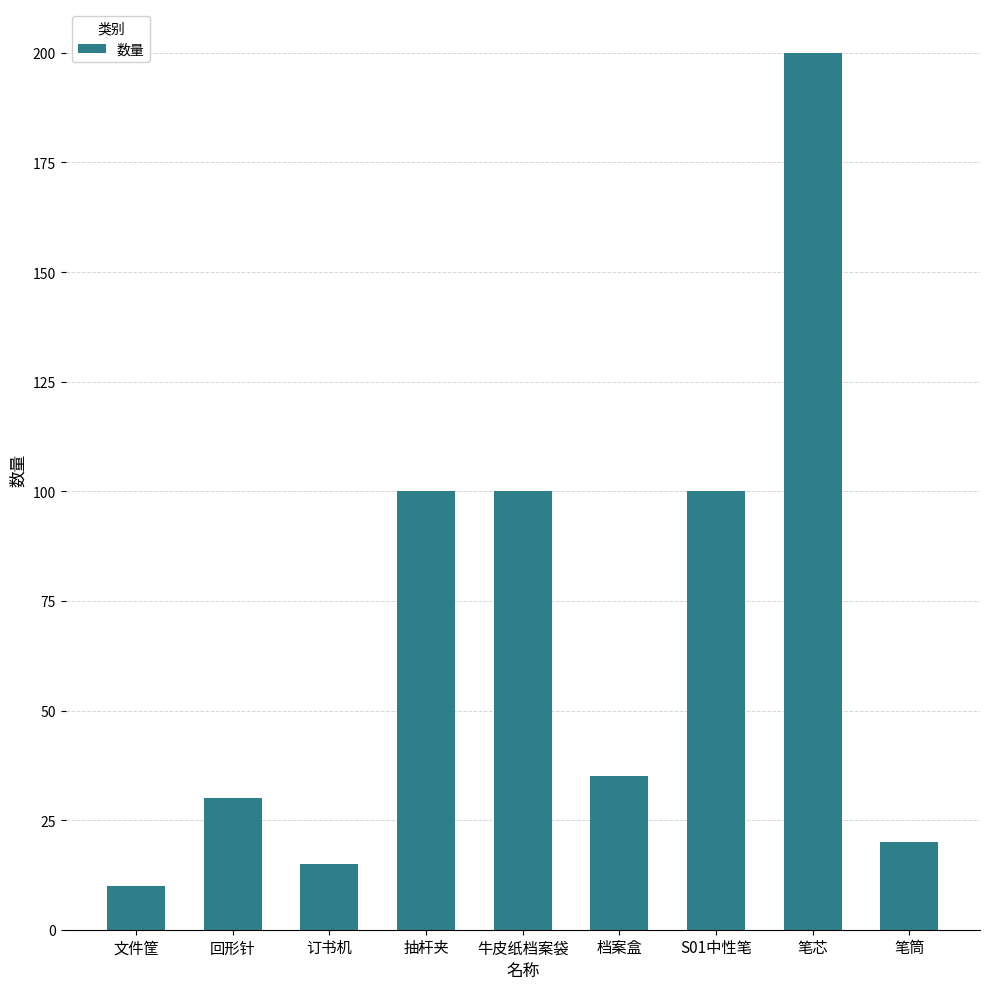

At which label does the data first exceed 35?

抽杆夹